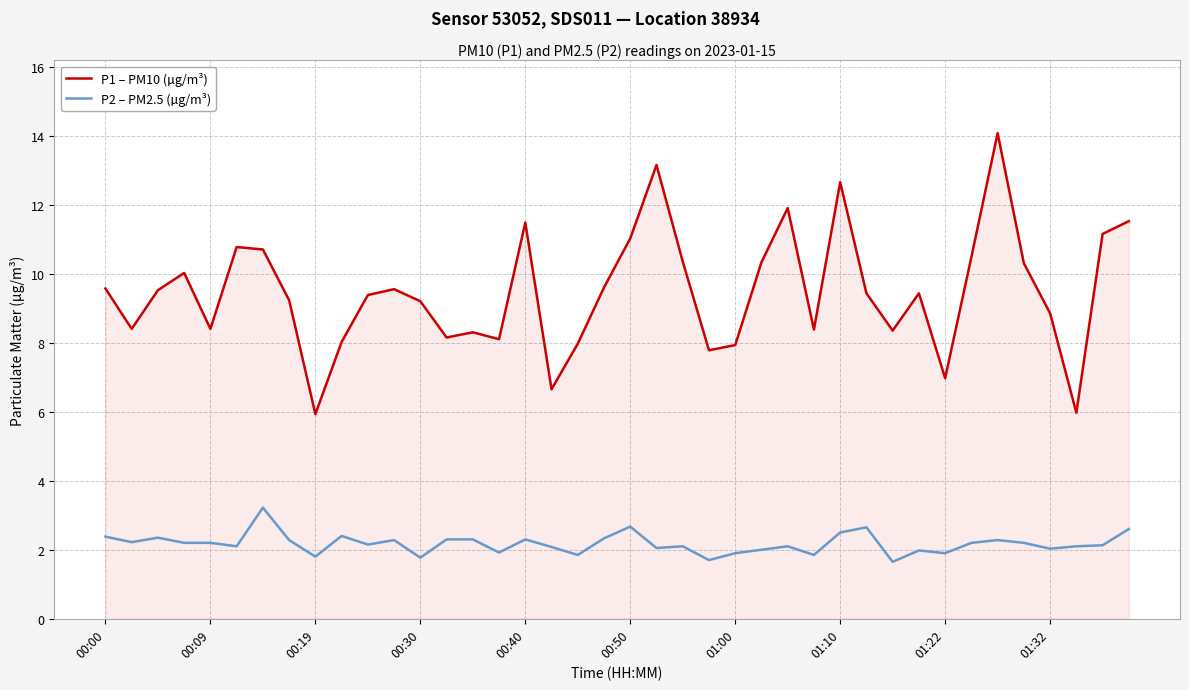

Which series has the largest total across all categories?

P1 – PM10 (µg/m³)